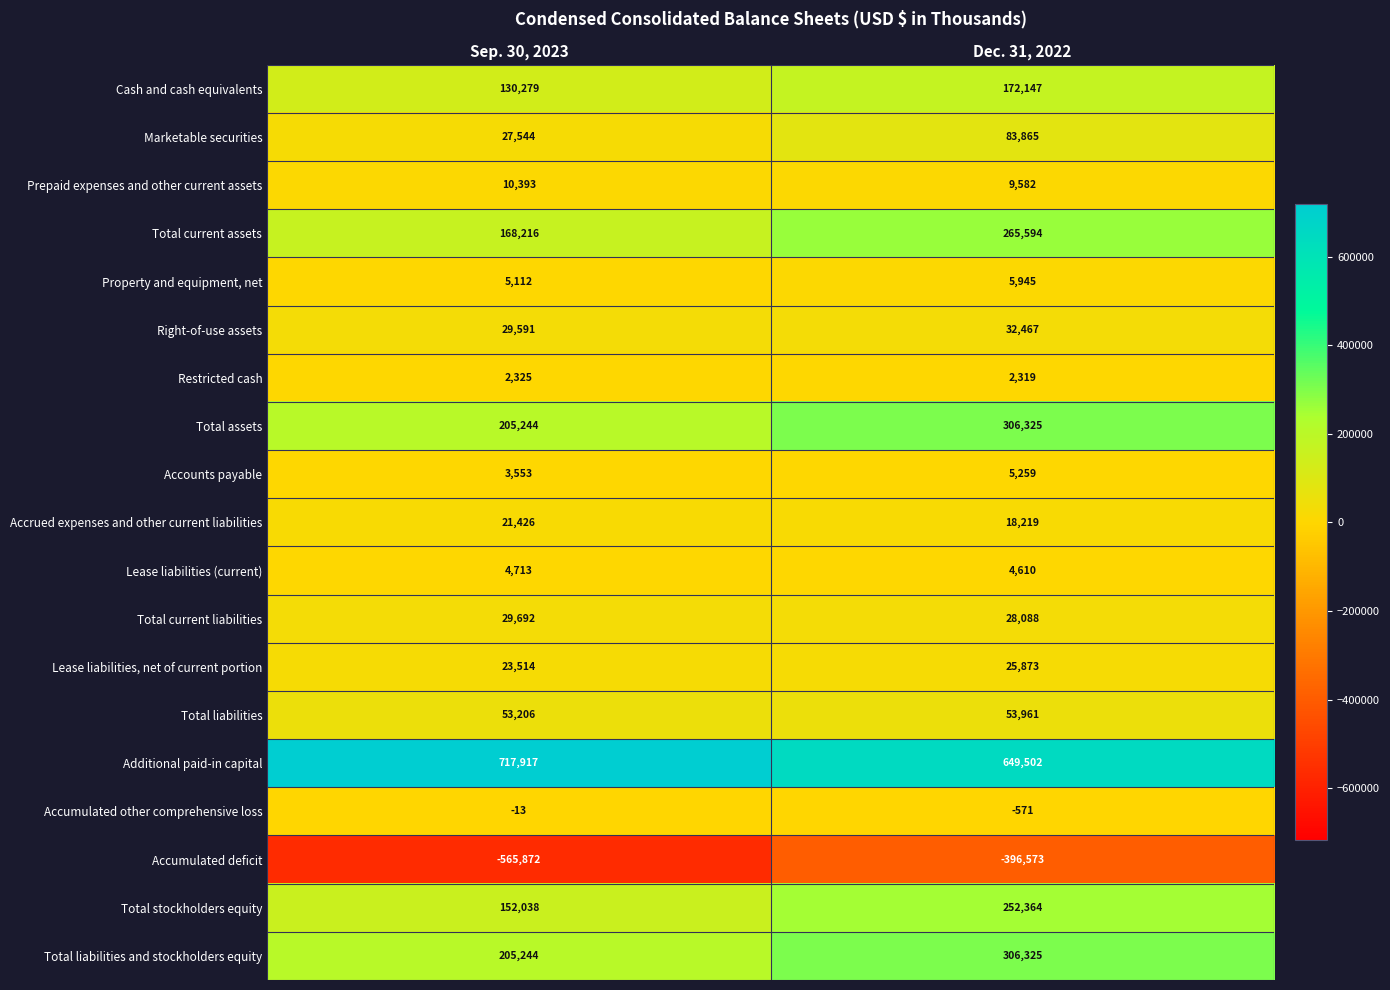

How many distinct data groups are displayed?

19